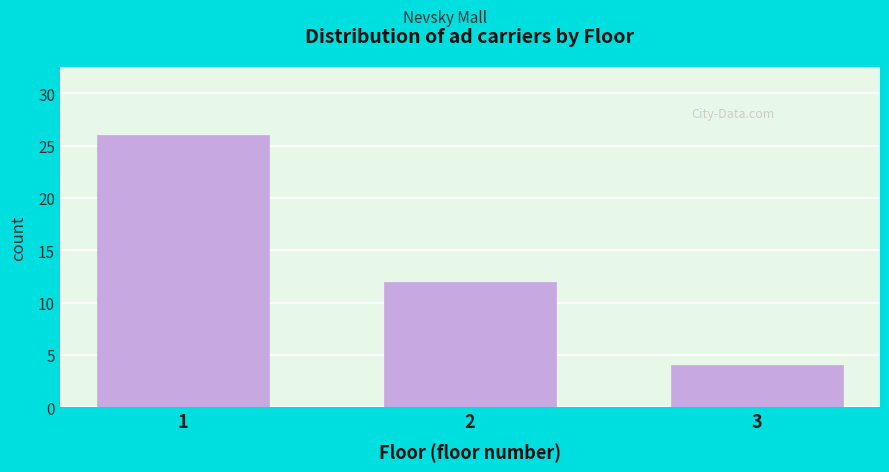

Reading right to left, list all the values displayed in this chart.

4	12	26